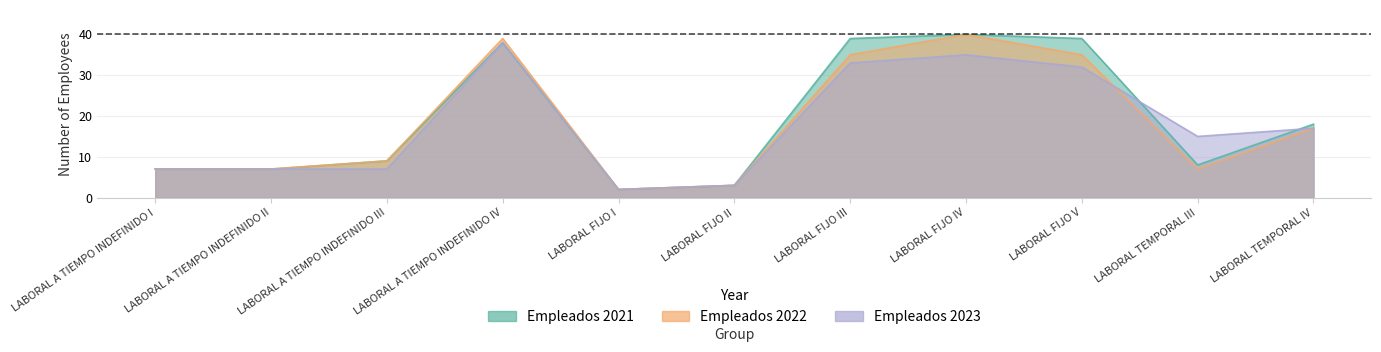

How many times do Empleados 2021 and Empleados 2023 cross each other?

2